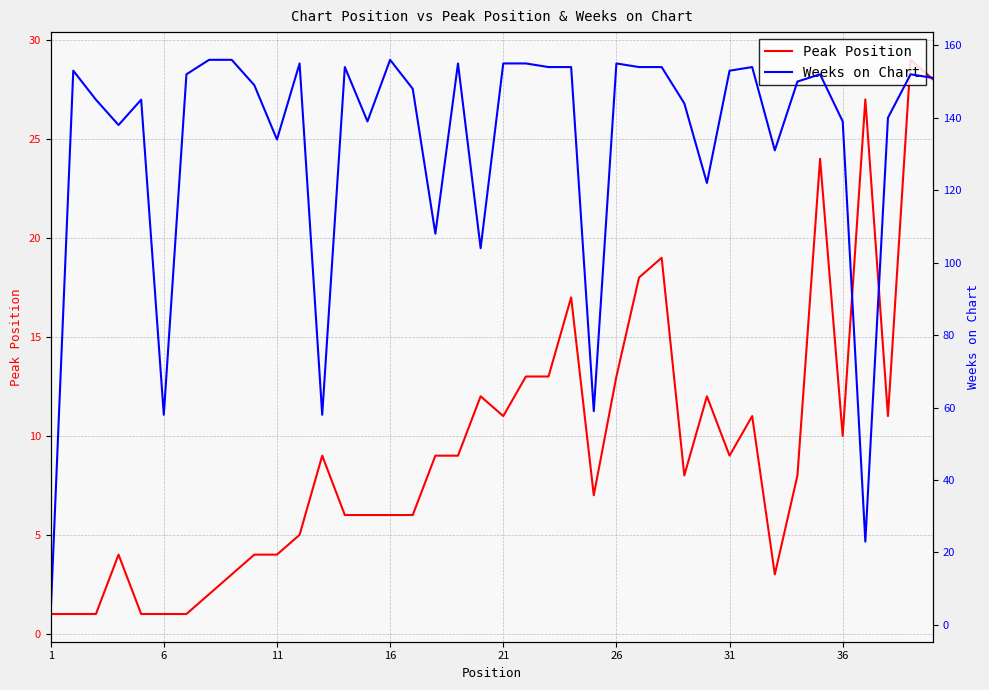

In Peak Position, how many points are higher than both neighbors (excluding endpoints)?

10